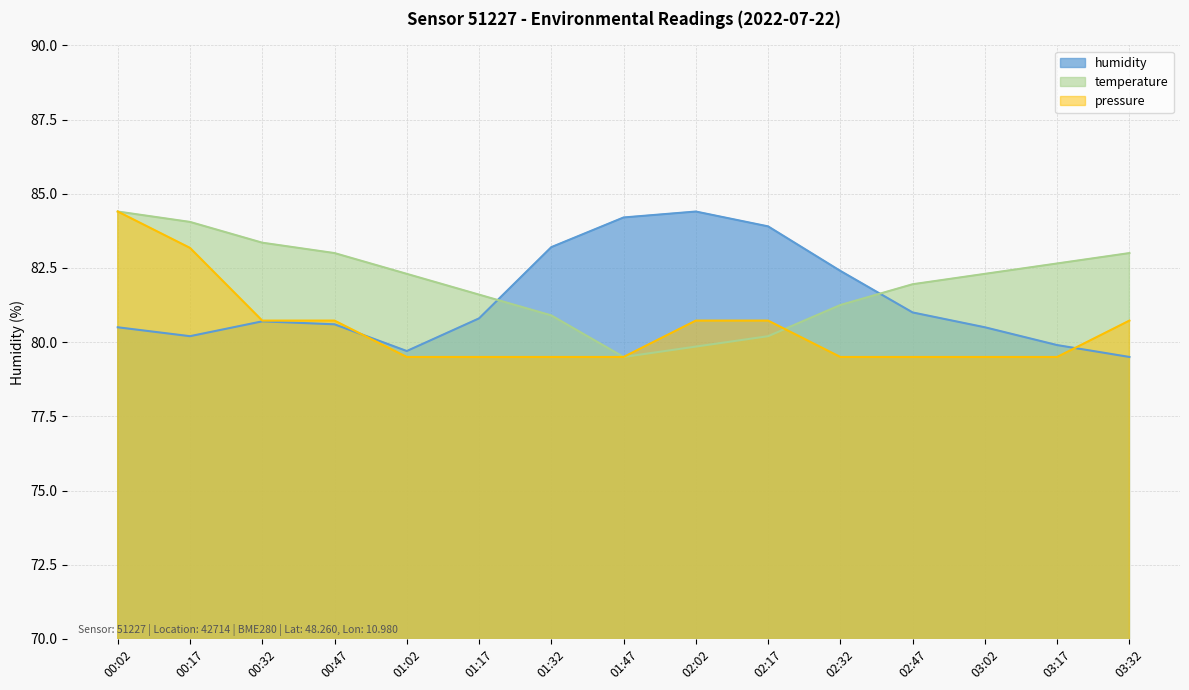

Is it true that pressure equals 42.3 at 03:17?

False